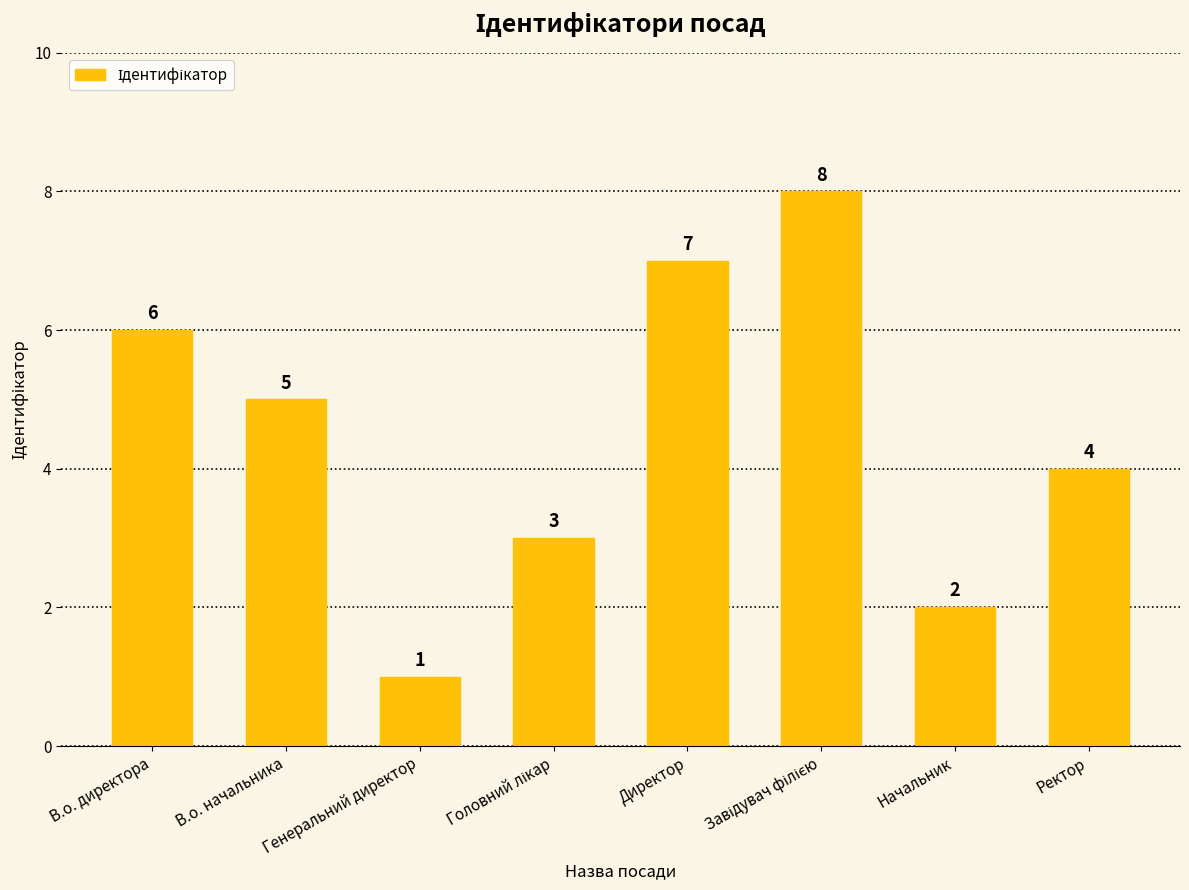

Approximately how many times larger is the value at Директор compared to Генеральний директор?

7.0